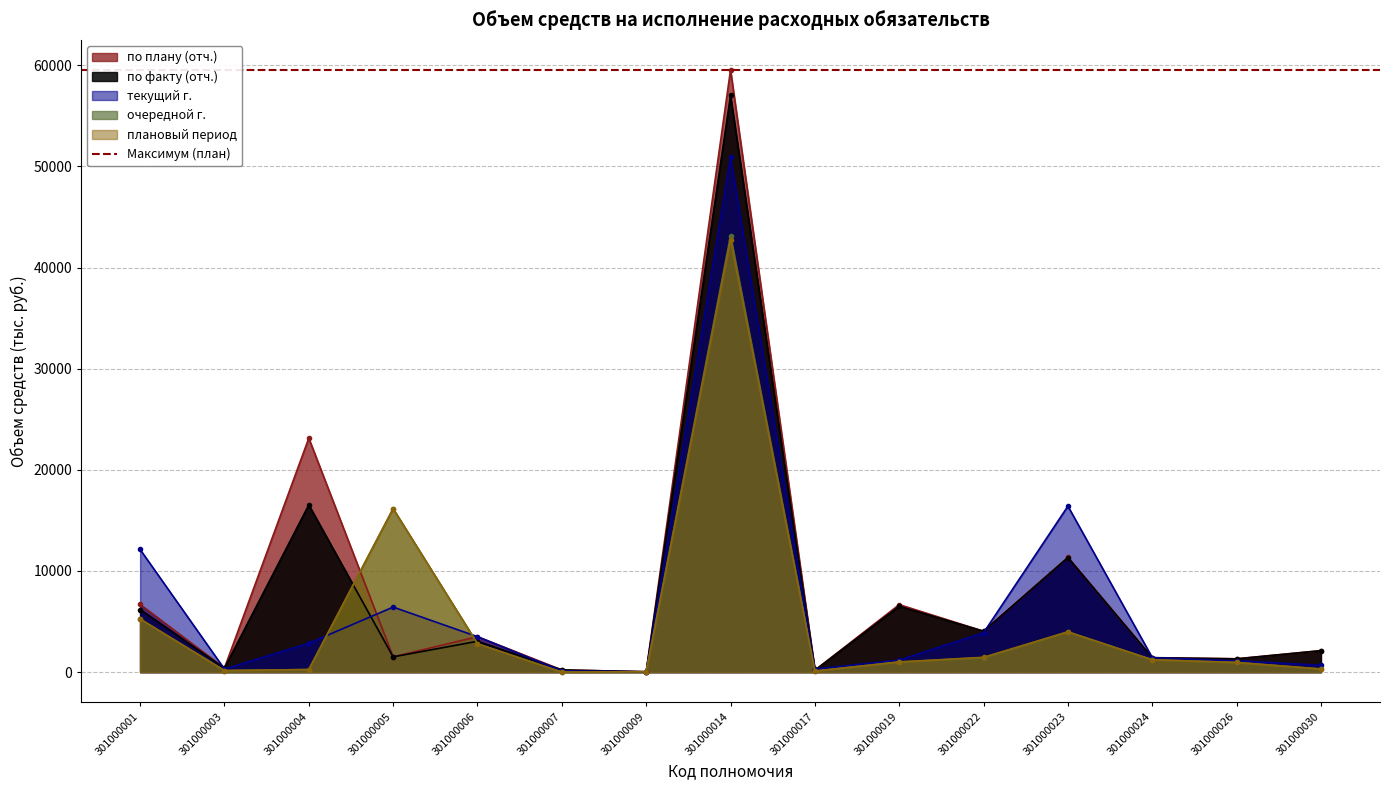

Reading right to left, list all the values displayed in this chart.

по плану (отч.): 2119.6	1317.0	1429.6	11343.7	4041.4	6672.6	180.0	59544.6	30.0	213.7	3500.0	1509.9	23133.4	400.0	6690.2
по факту (отч.): 2118.0	1306.9	1417.4	11321.9	4041.4	6512.4	180.0	57034.9	30.0	213.7	3047.5	1506.8	16538.1	394.0	6188.8
текущий г.: 675.0	1117.0	1432.2	16409.5	3890.7	1188.0	298.0	50933.4	30.0	119.6	3500.0	6428.0	2850.0	300.0	12125.3
очередной г.: 305.0	950.0	1217.4	3977.7	1432.2	1000.0	100.0	43168.3	30.0	0.0	2800.0	16161.0	250.0	150.0	5249.1
плановый период: 305.0	950.0	1217.4	3977.7	1462.2	1000.0	100.0	42766.3	30.0	0.0	2800.0	16161.0	250.0	150.0	5249.1